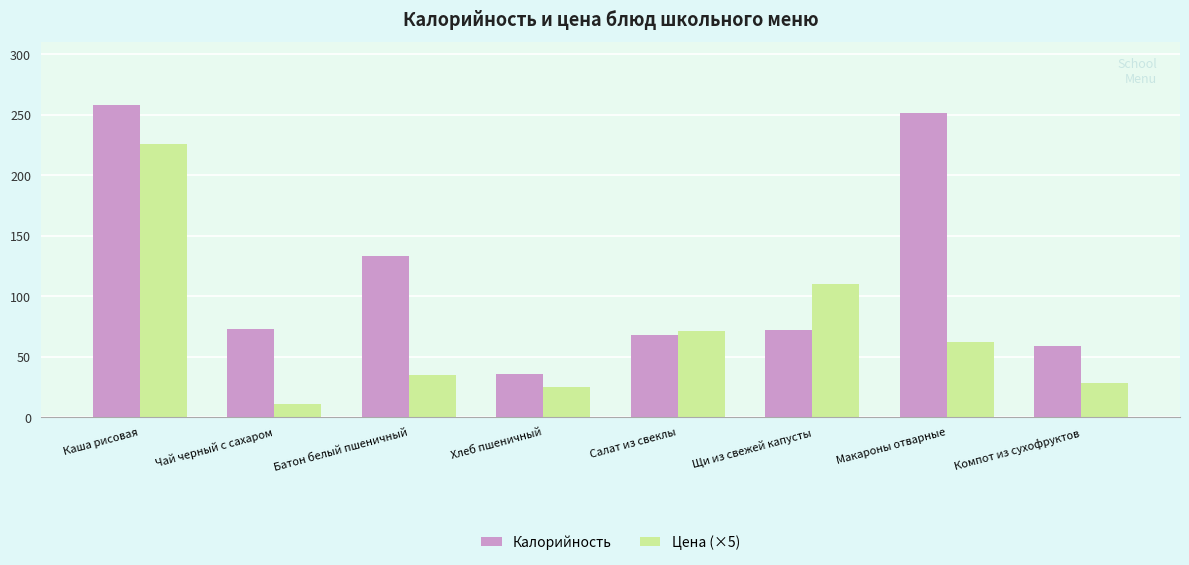

Between Чай черный с сахаром and Макароны отварные, which series saw the biggest shift?

Калорийность